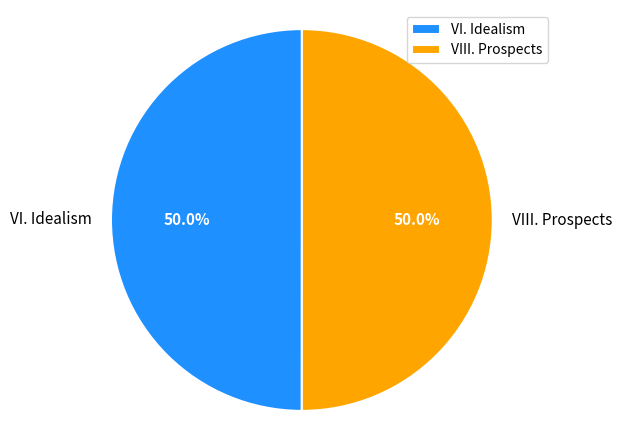

Approximately how many times larger is the value at VIII. Prospects compared to VI. Idealism?

1.0